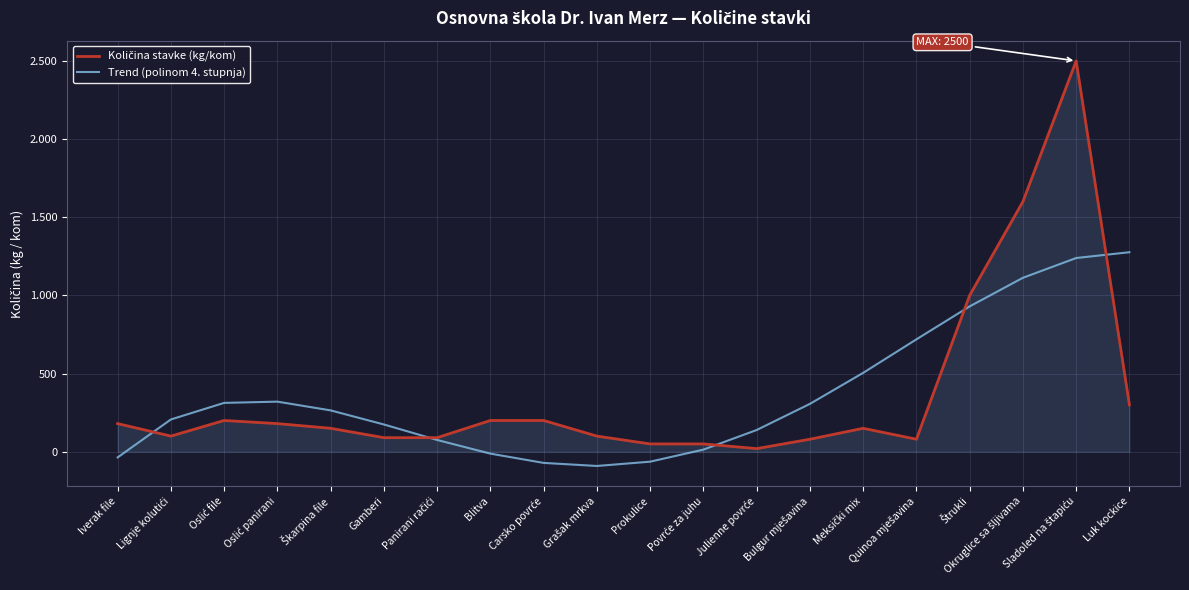

Reading right to left, what are all the values shown in this chart?

Količina stavke (kg/kom): Luk kockice=300.0	Sladoled na štapiću=2500.0	Okruglice sa šljivama=1600.0	Štrukli=1000.0	Quinoa mješavina=80.0	Meksički mix=150.0	Bulgur mješavina=80.0	Julienne povrće=20.0	Povrće za juhu=50.0	Prokulice=50.0	Grašak mrkva=100.0	Carsko povrće=200.0	Blitva=200.0	Panirani račići=90.0	Gamberi=90.0	Škarpina file=150.0	Oslić panirani=180.0	Oslić file=200.0	Lignje kolutići=100.0	Iverak file=180.0
Trend (polinom 4. stupnja): Luk kockice=1276.2	Sladoled na štapiću=1239.2	Okruglice sa šljivama=1112.7	Štrukli=929.7	Quinoa mješavina=719.0	Meksički mix=504.6	Bulgur mješavina=306.2	Julienne povrće=139.0	Povrće za juhu=13.7	Prokulice=-63.5	Grašak mrkva=-90.9	Carsko povrće=-71.4	Blitva=-12.0	Panirani račići=75.3	Gamberi=174.4	Škarpina file=264.6	Oslić panirani=320.5	Oslić file=312.5	Lignje kolutići=206.5	Iverak file=-36.3